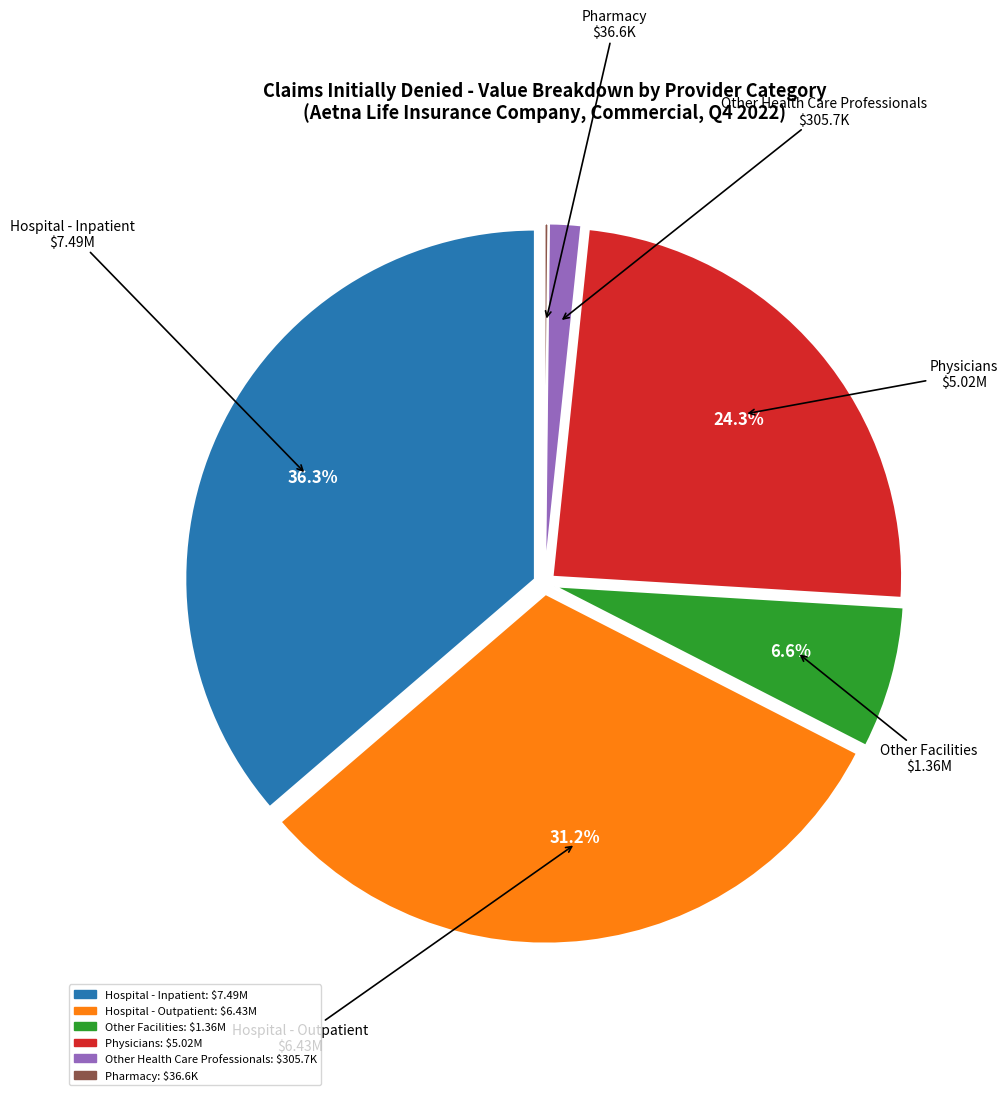

Which category has the biggest portion of the pie?

Hospital - Inpatient